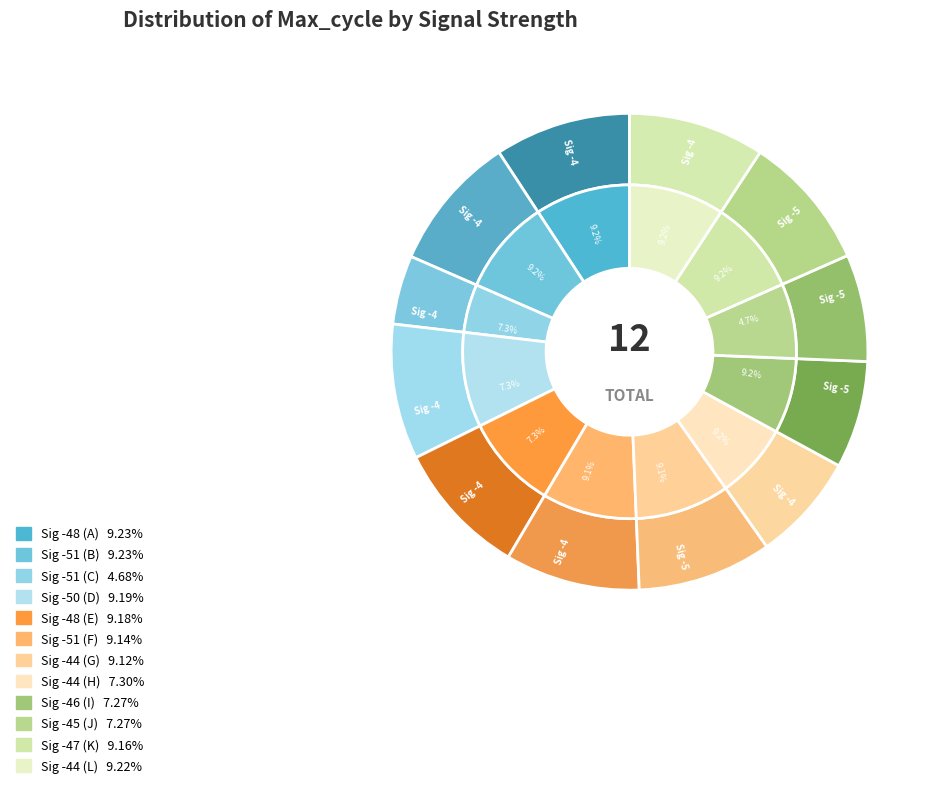

True or false: -47 accounts for 22% of the total.

False